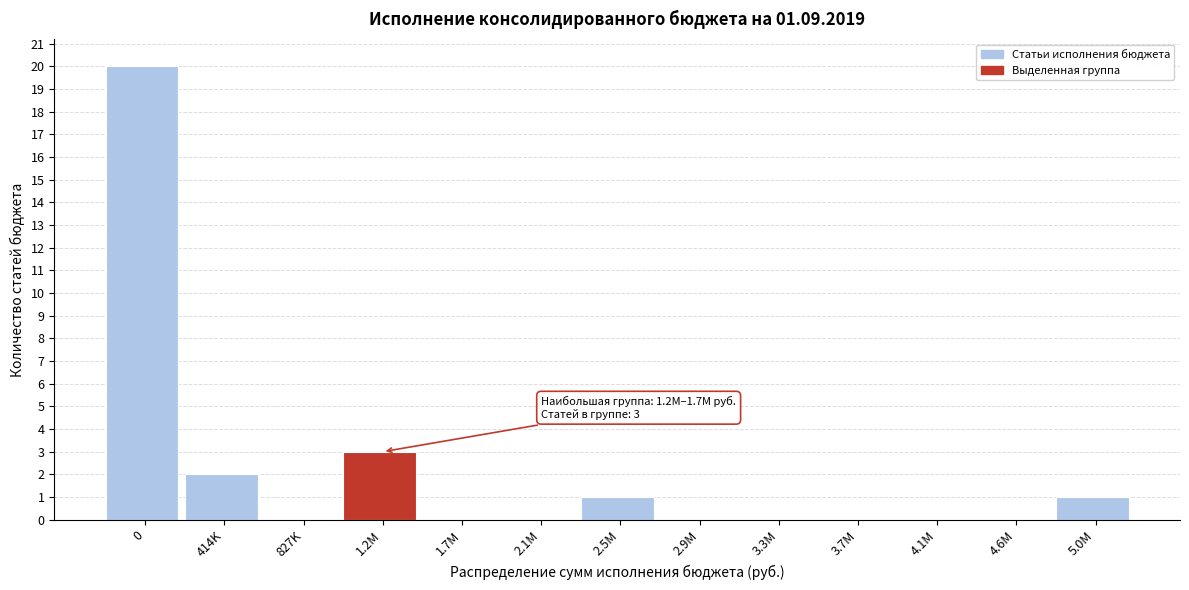

Reading left to right, transcribe all the data shown in this chart.

0=20	414K=2	827K=0	1.2M=3	1.7M=0	2.1M=0	2.5M=1	2.9M=0	3.3M=0	3.7M=0	4.1M=0	4.6M=0	5.0M=1